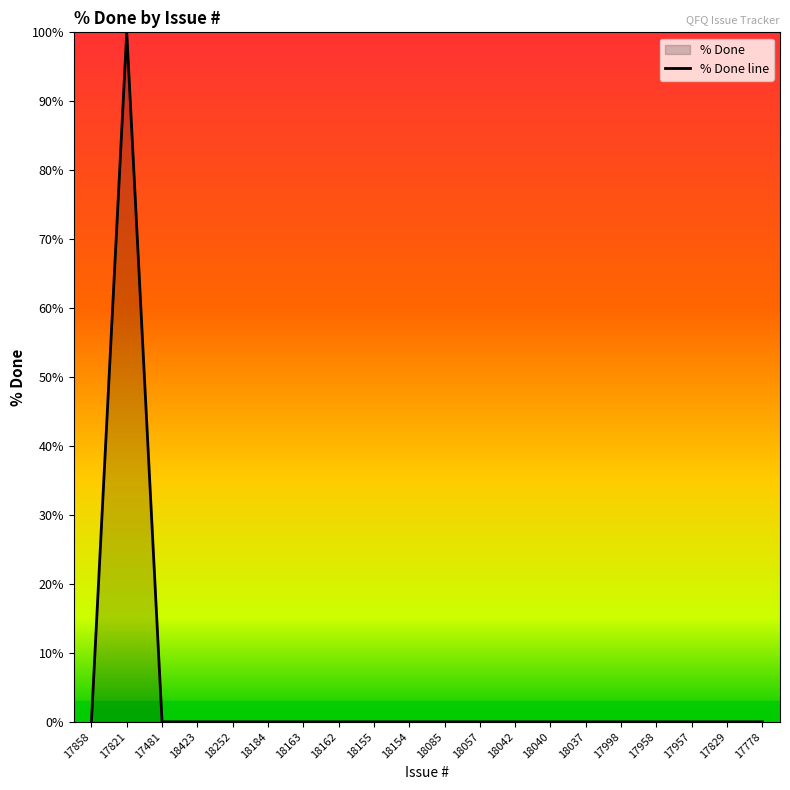

Rank the categories by value from highest to lowest.

17821, 17858, 17481, 18423, 18252, 18184, 18163, 18162, 18155, 18154, 18085, 18057, 18042, 18040, 18037, 17998, 17958, 17957, 17829, 17778